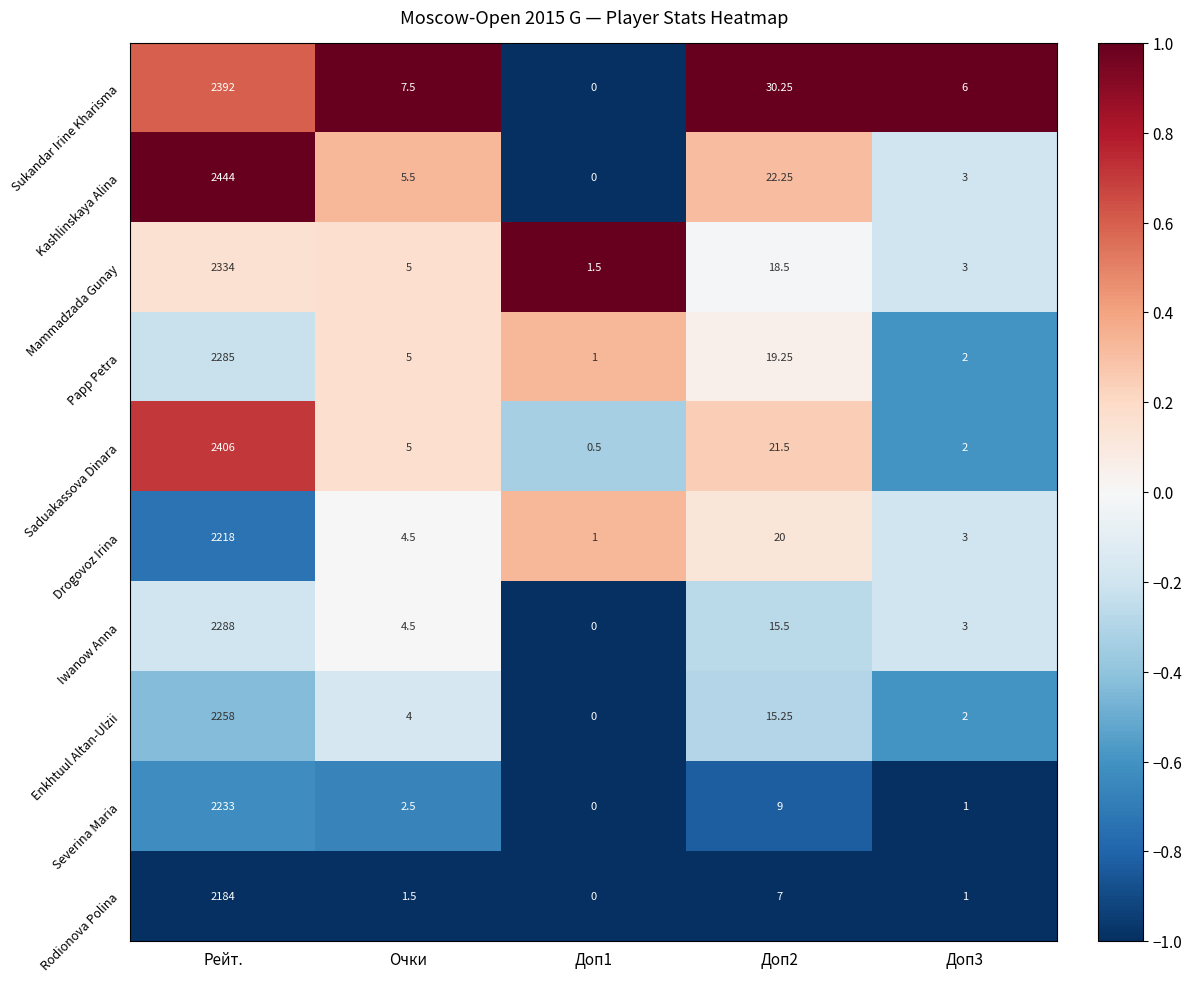

At which category is the sum across all series the highest?

Рейт.